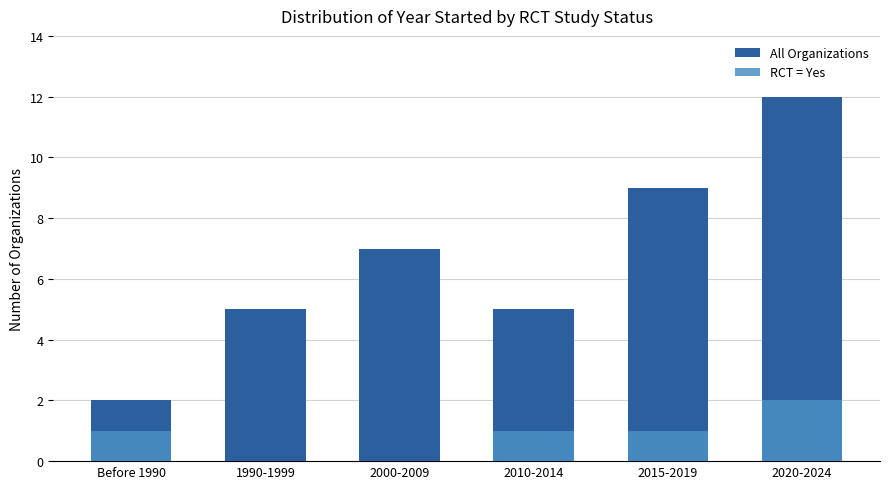

What is the average value of the RCT = Yes series?

1